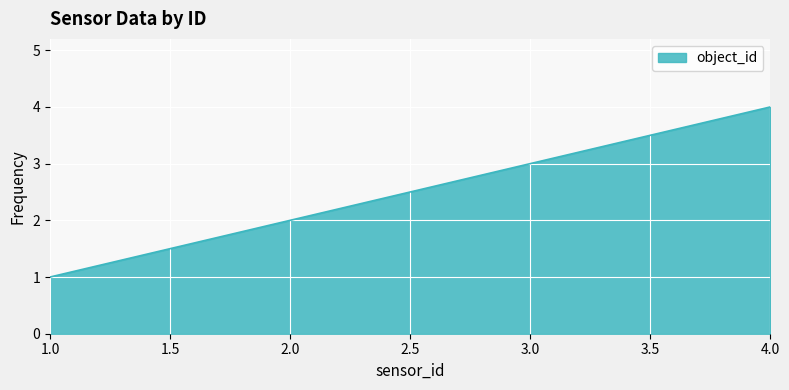

The value at 4.0 is 7. True or false?

False